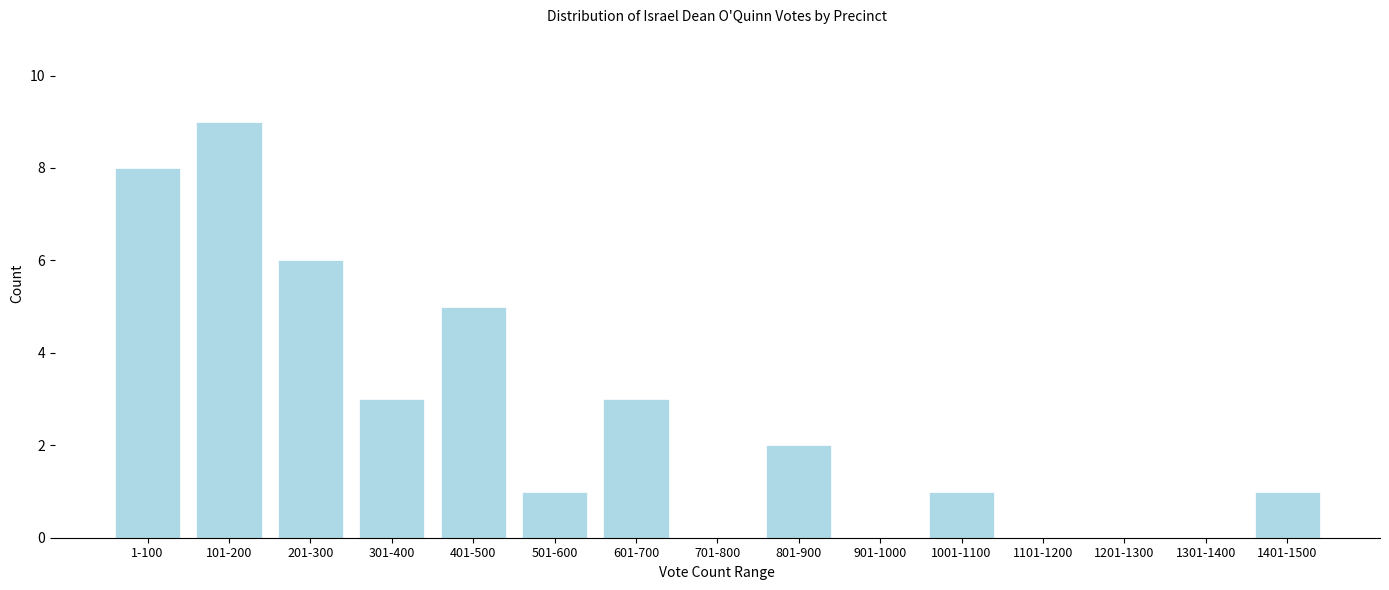

Reading left to right, extract all data points from this chart.

1-100=8	101-200=9	201-300=6	301-400=3	401-500=5	501-600=1	601-700=3	701-800=0	801-900=2	901-1000=0	1001-1100=1	1101-1200=0	1201-1300=0	1301-1400=0	1401-1500=1